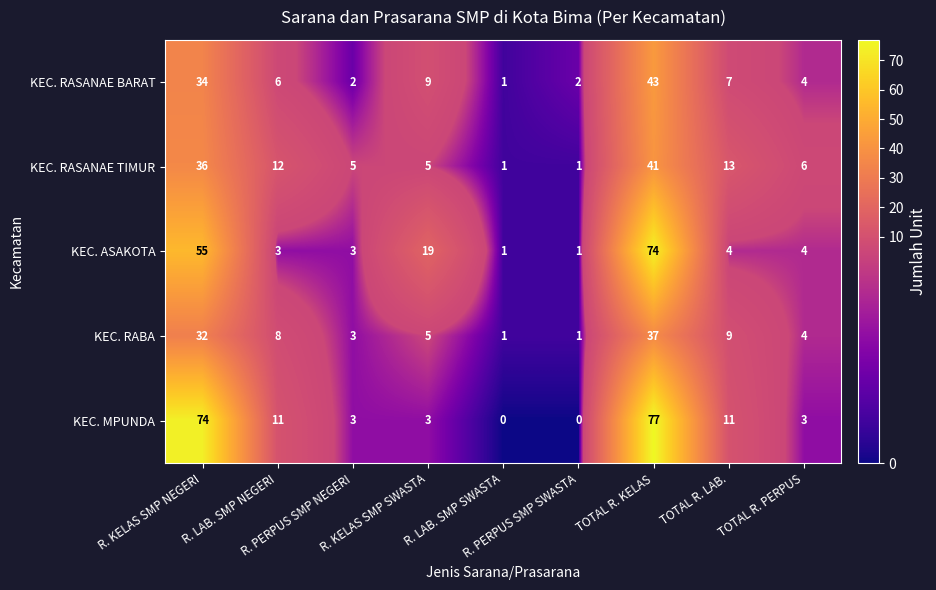

What is the maximum value shown in the chart?

77